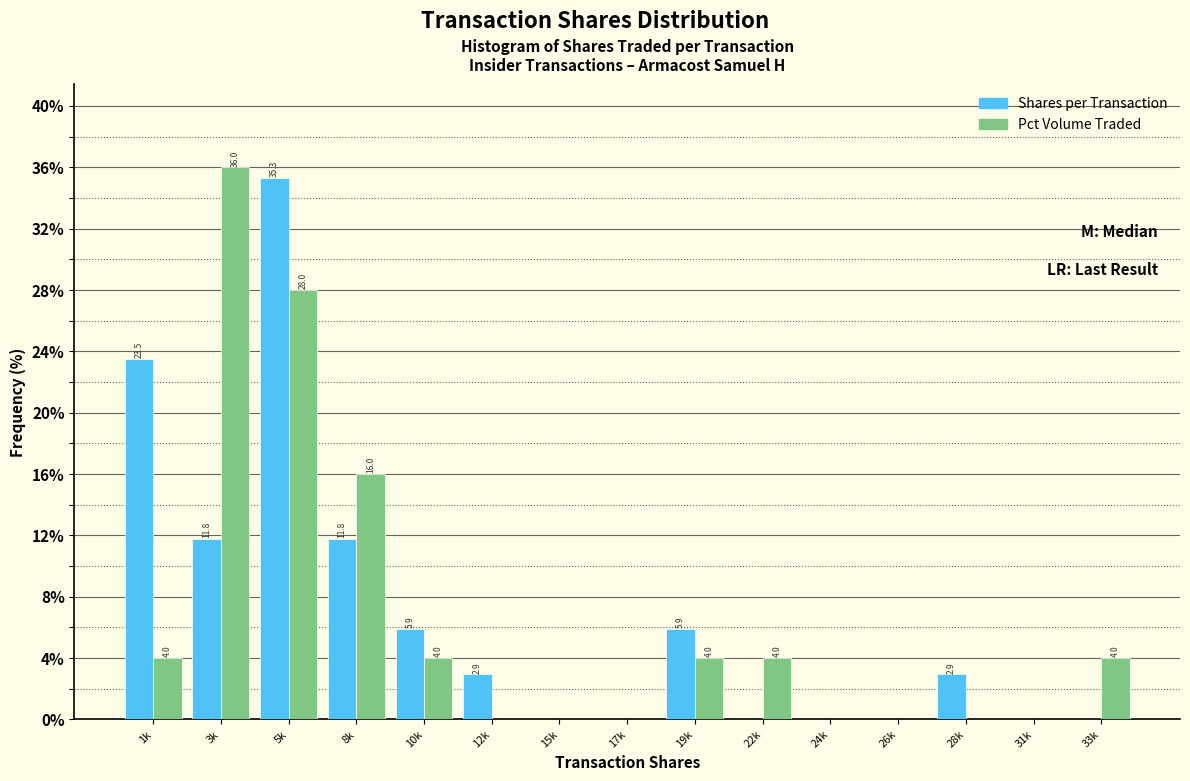

What is the greatest value displayed?

36.0